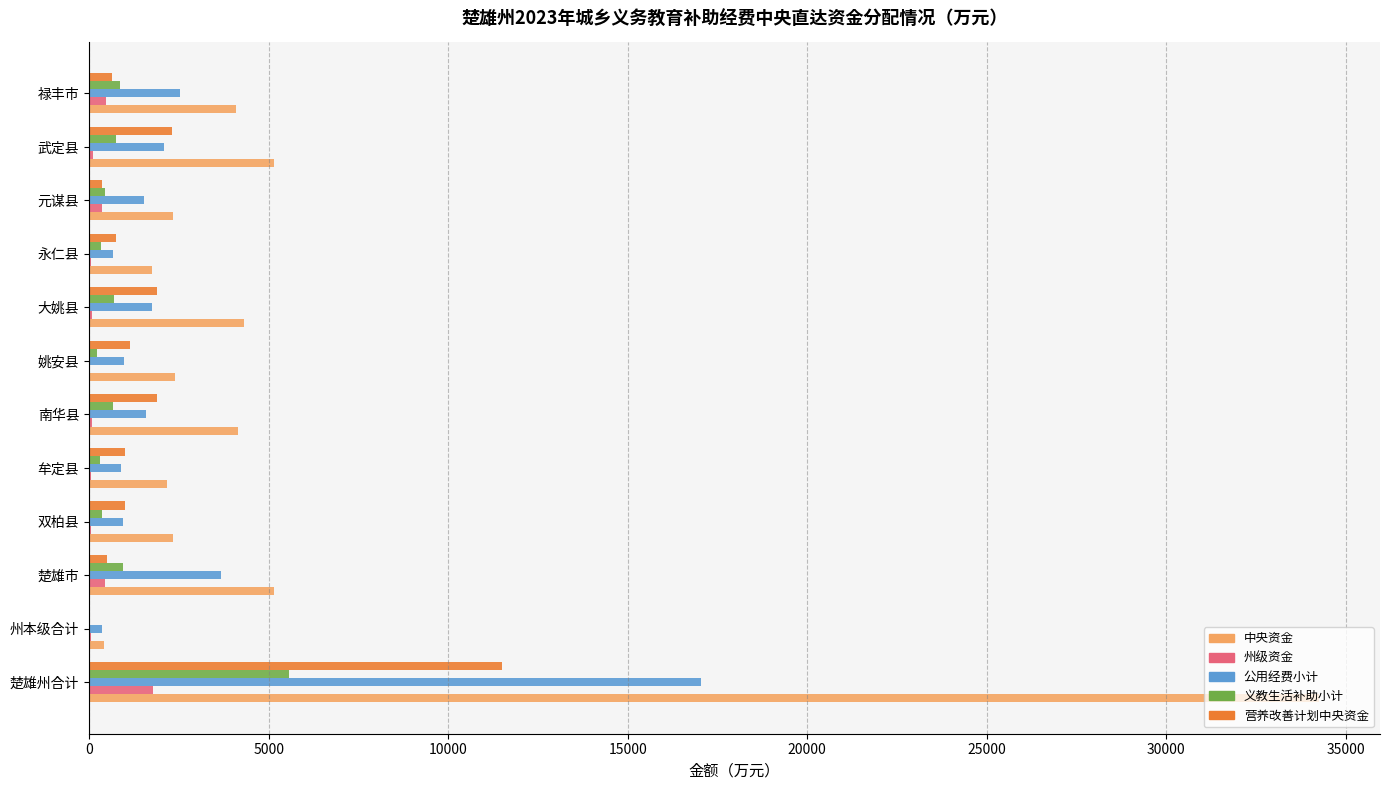

Is it true that 义教生活补助小计 equals 2358.7 at 楚雄州合计?

False